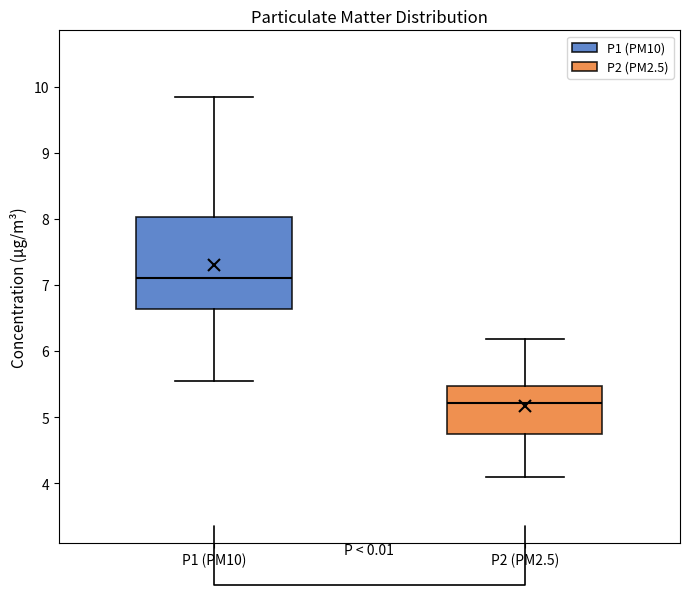

Which box's median line is the highest?

P1 (PM10)